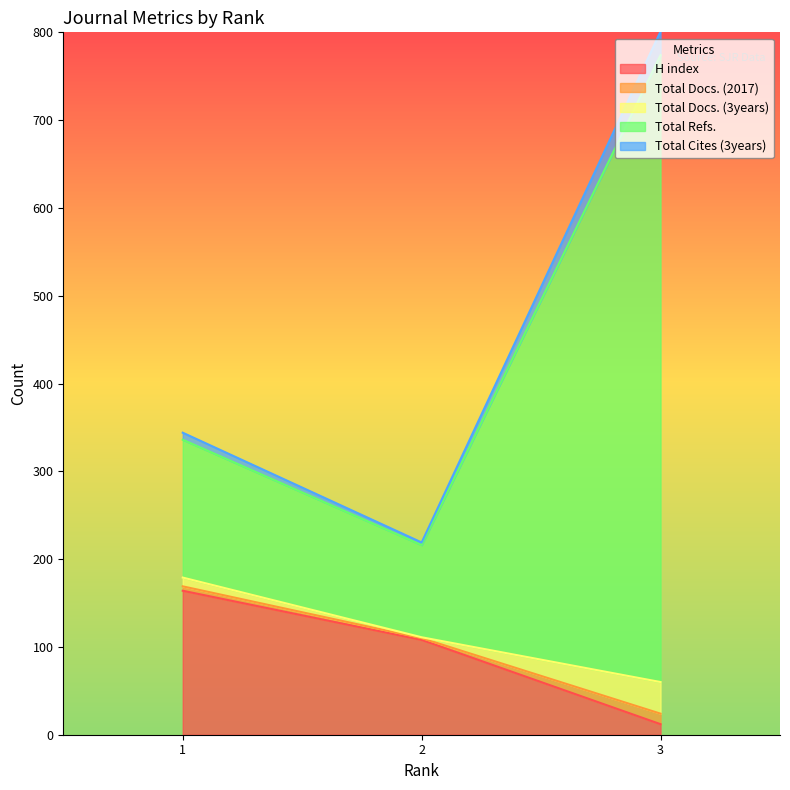

The value of Total Docs. (2017) at 2 is 128. True or false?

False